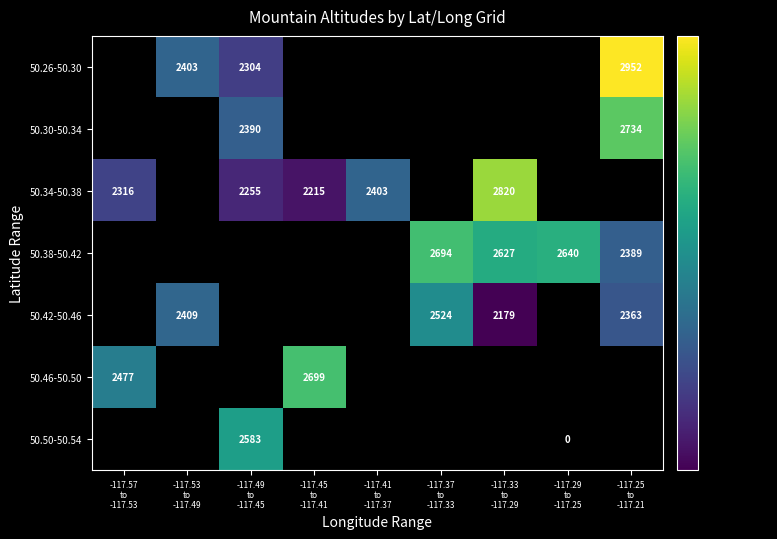

What is the lowest value of the 50.46-50.50 series?

2477.0